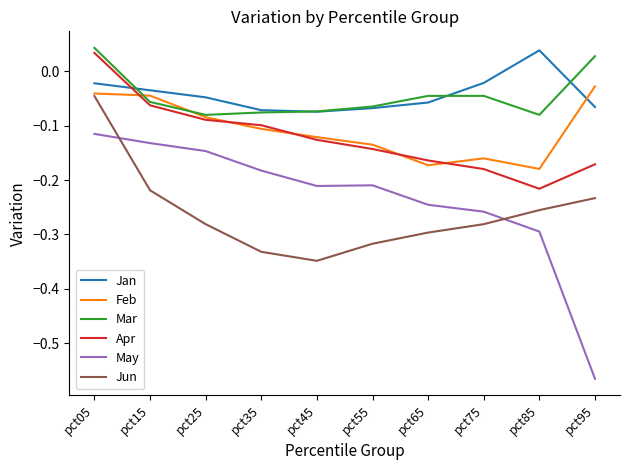

In Mar, how many points are lower than both neighbors (excluding endpoints)?

2